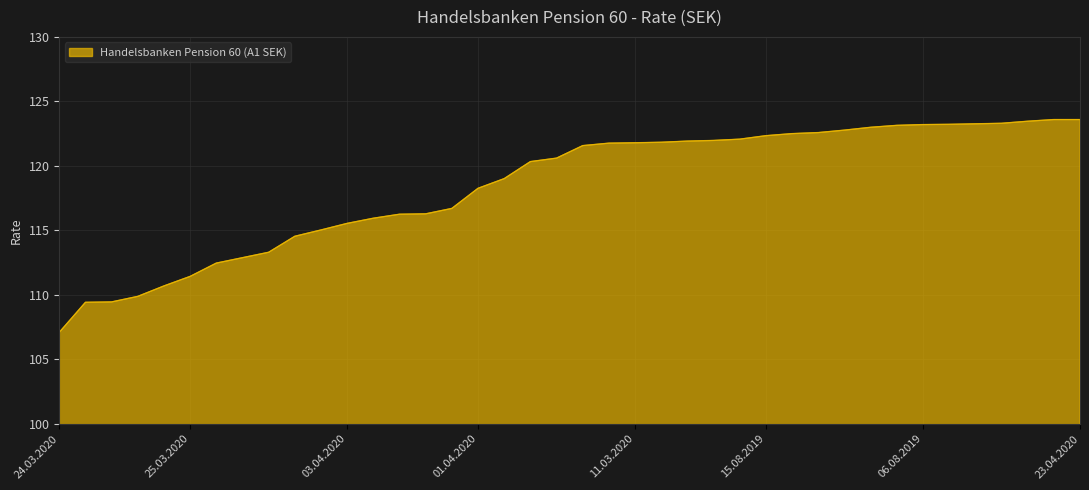

What is the maximum value shown in the chart?

123.6